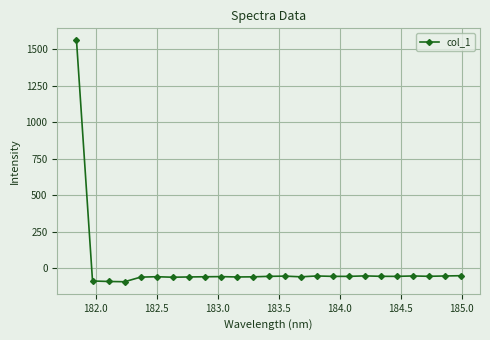

How many lines are shown in the chart?

1